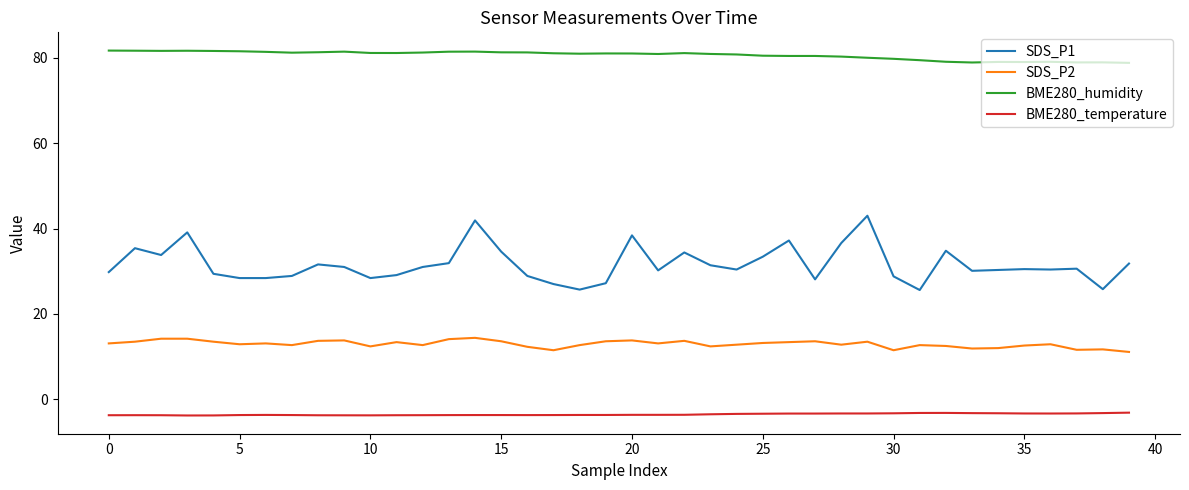

Rank the series by their maximum value, from lowest to highest.

BME280_temperature, SDS_P2, SDS_P1, BME280_humidity